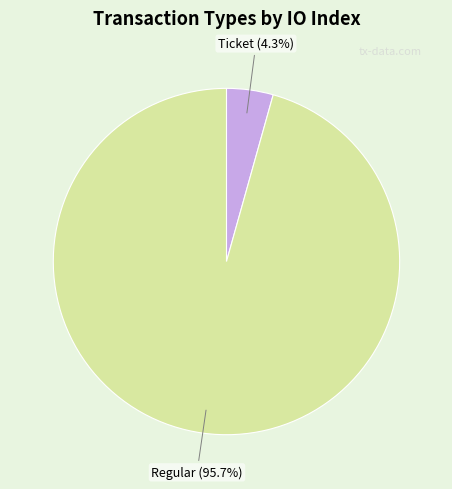

What is the smallest slice in the pie chart?

Ticket